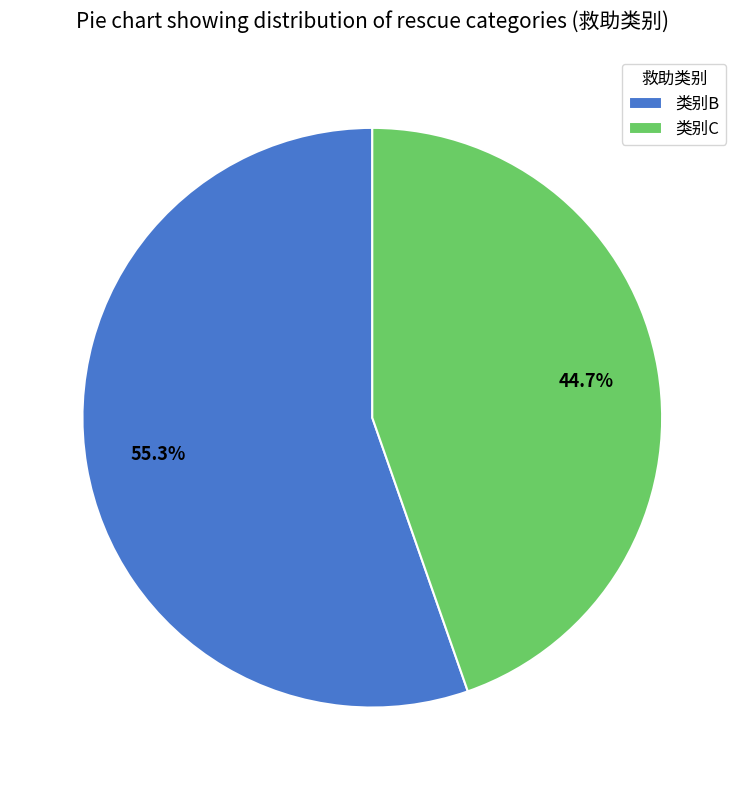

Which category has the biggest portion of the pie?

类别B